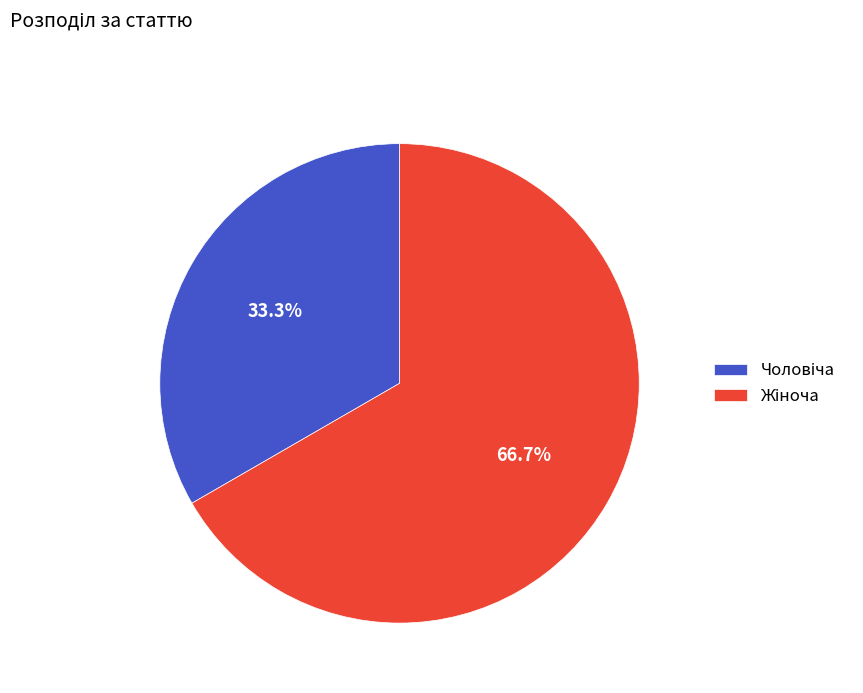

To the nearest percent, what is the average slice percentage?

50%